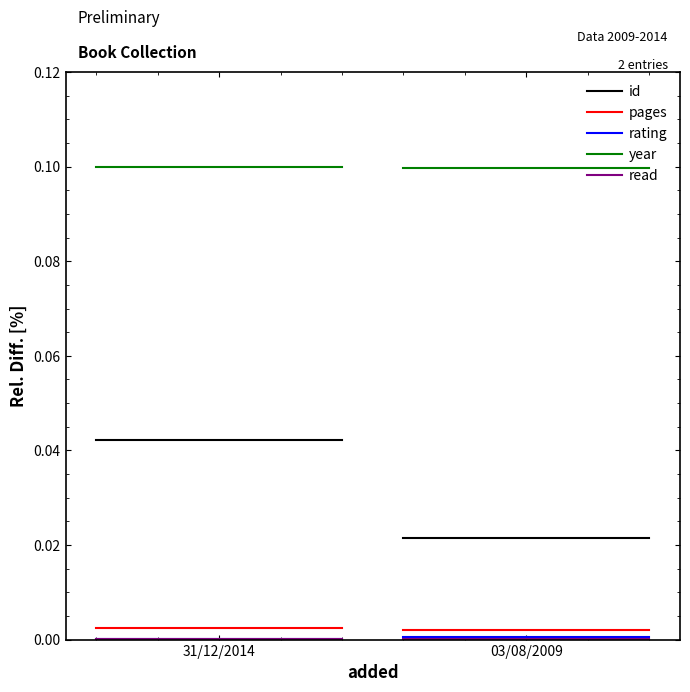

How many lines are shown in the chart?

5